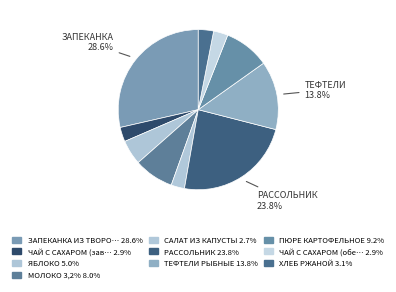

Count the number of slices in the pie.

10